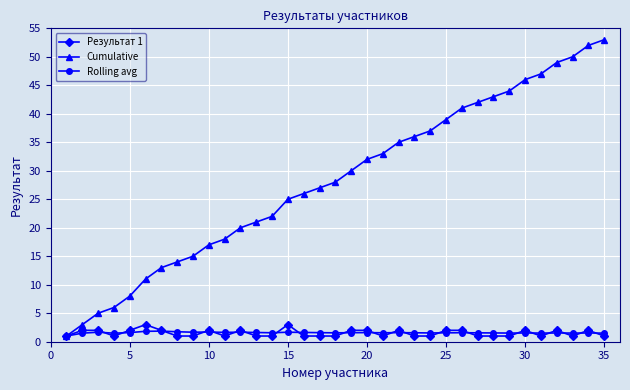

Which series has the largest total across all categories?

Cumulative